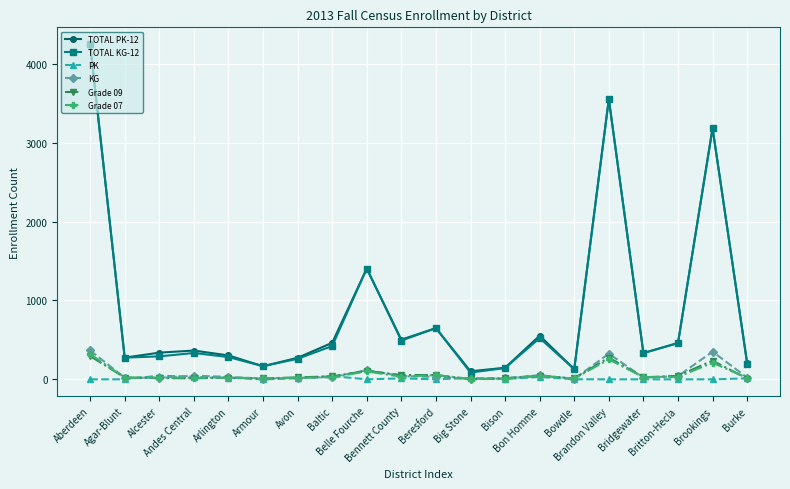

Does the chart have visible grid lines?

Yes